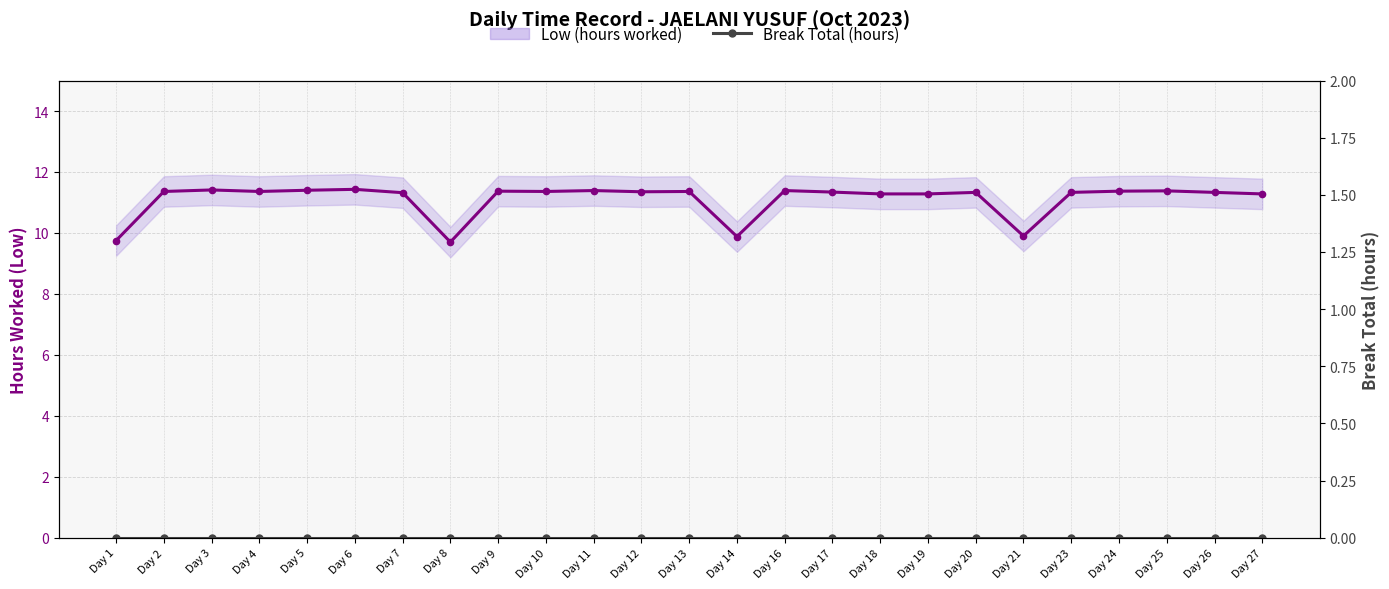

At how many categories does at least one series exceed 4?

25